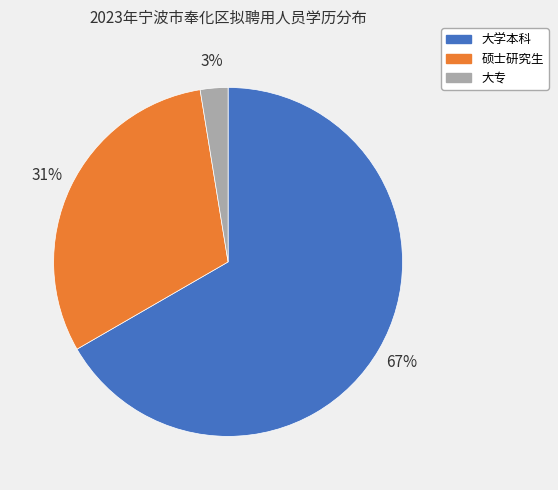

Which category accounts for the majority?

大学本科